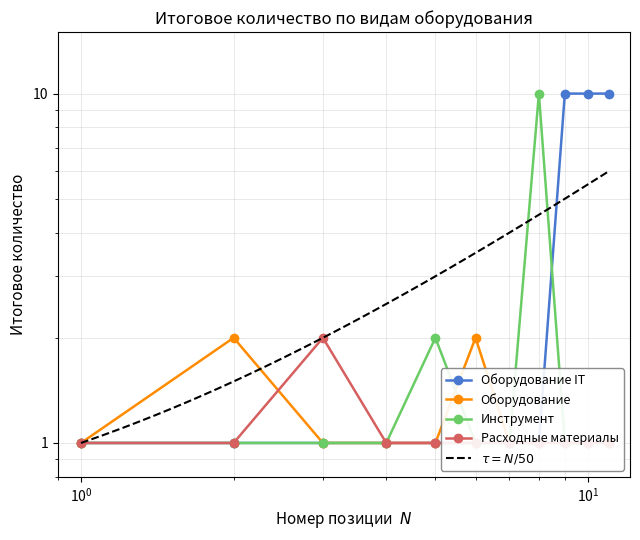

True or false: Инструмент and Расходные материалы cross at least once.

False